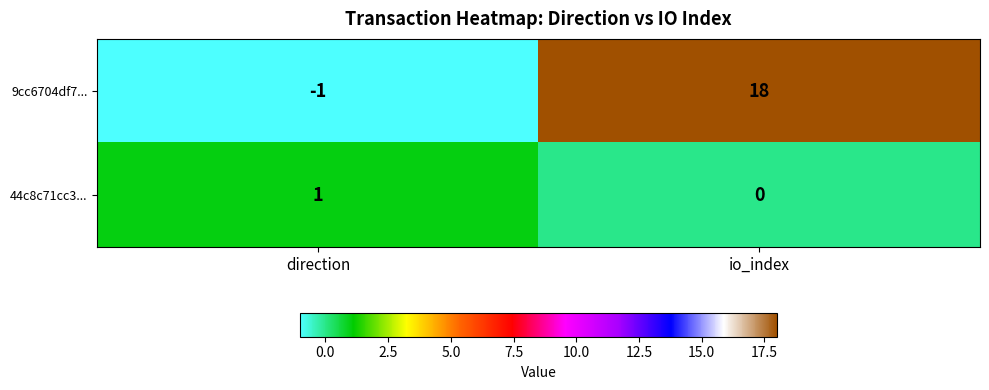

What is the spread (max minus min) of values at io_index?

18